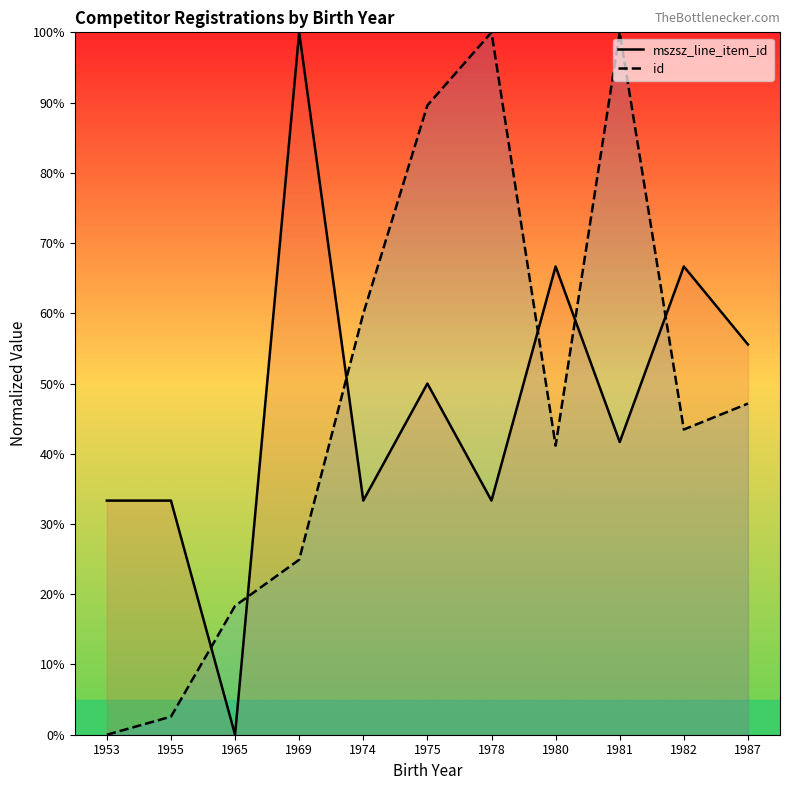

How many times do mszsz_line_item_id and id cross each other?

6